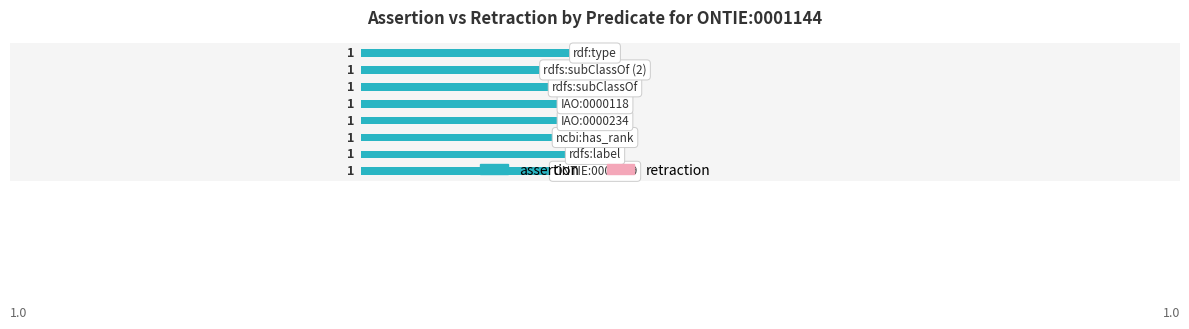

At rdfs:subClassOf, list the series in order from largest to smallest.

assertion, retraction